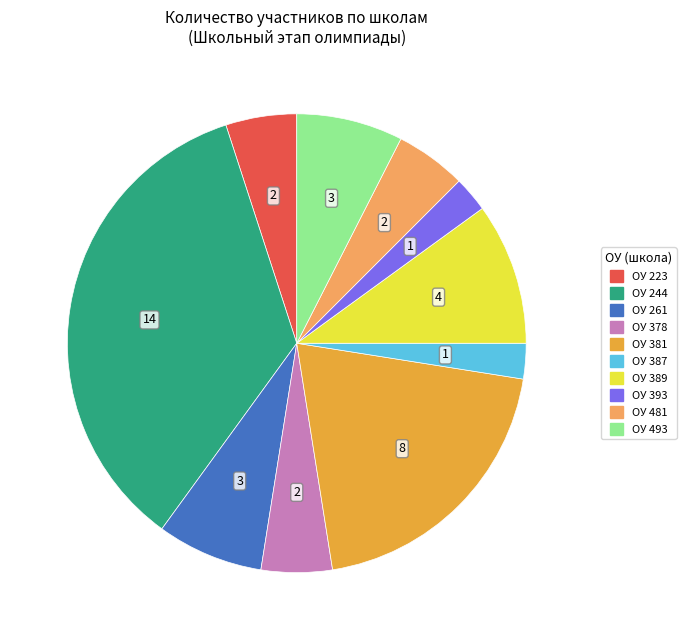

Does ОУ 378 represent more than half of the total?

No